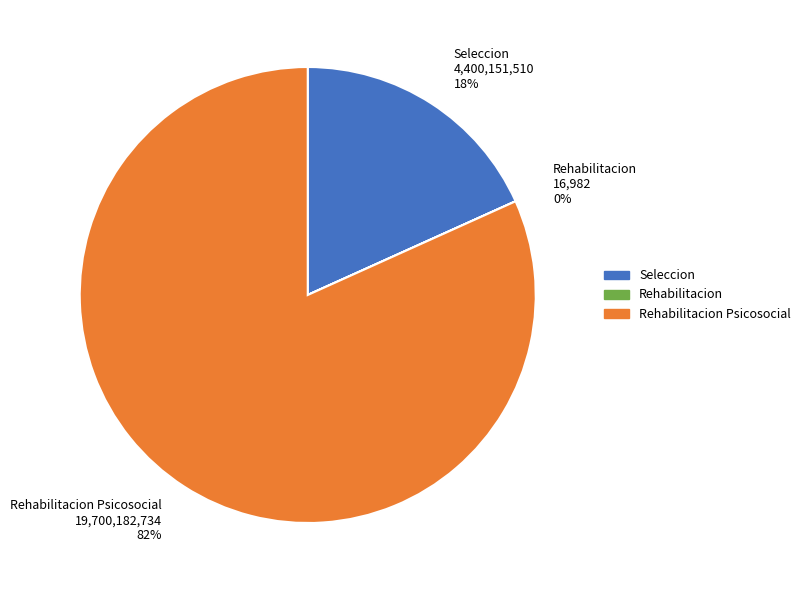

To the nearest percent, what is the average slice percentage?

33%